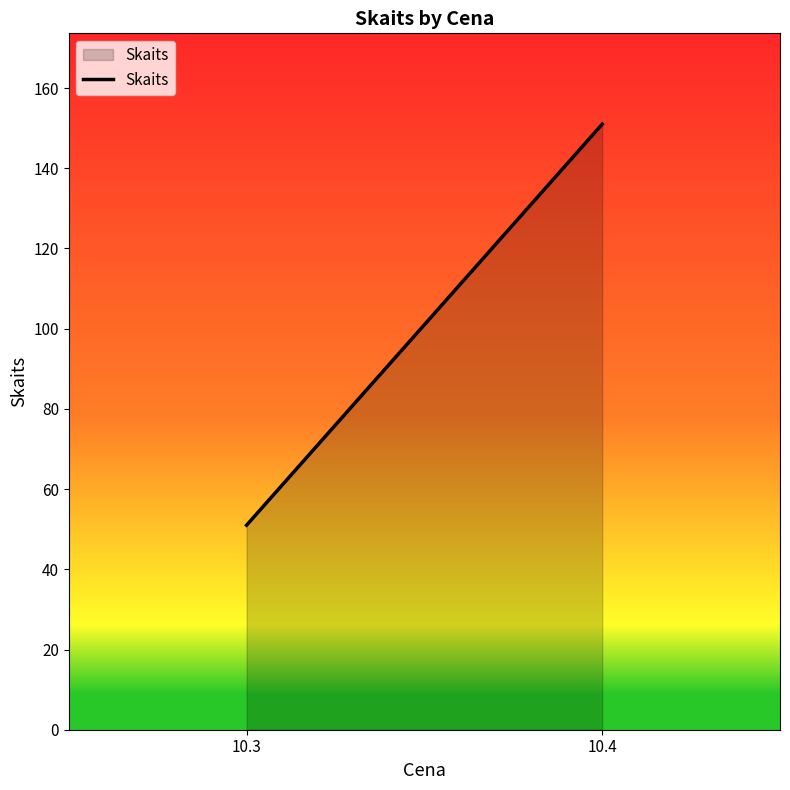

List the labels in order of value, smallest first.

10.3, 10.4